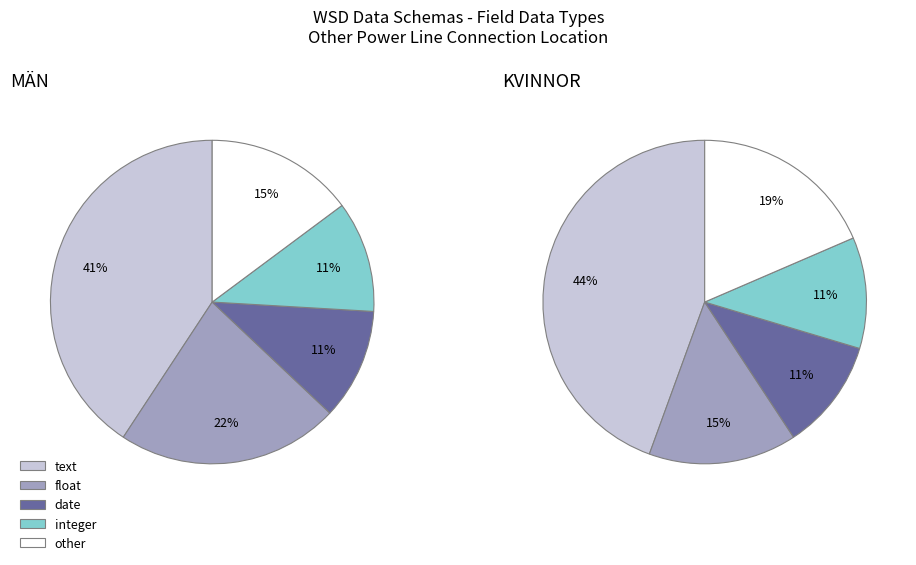

To the nearest percent, what portion does text represent?

41%